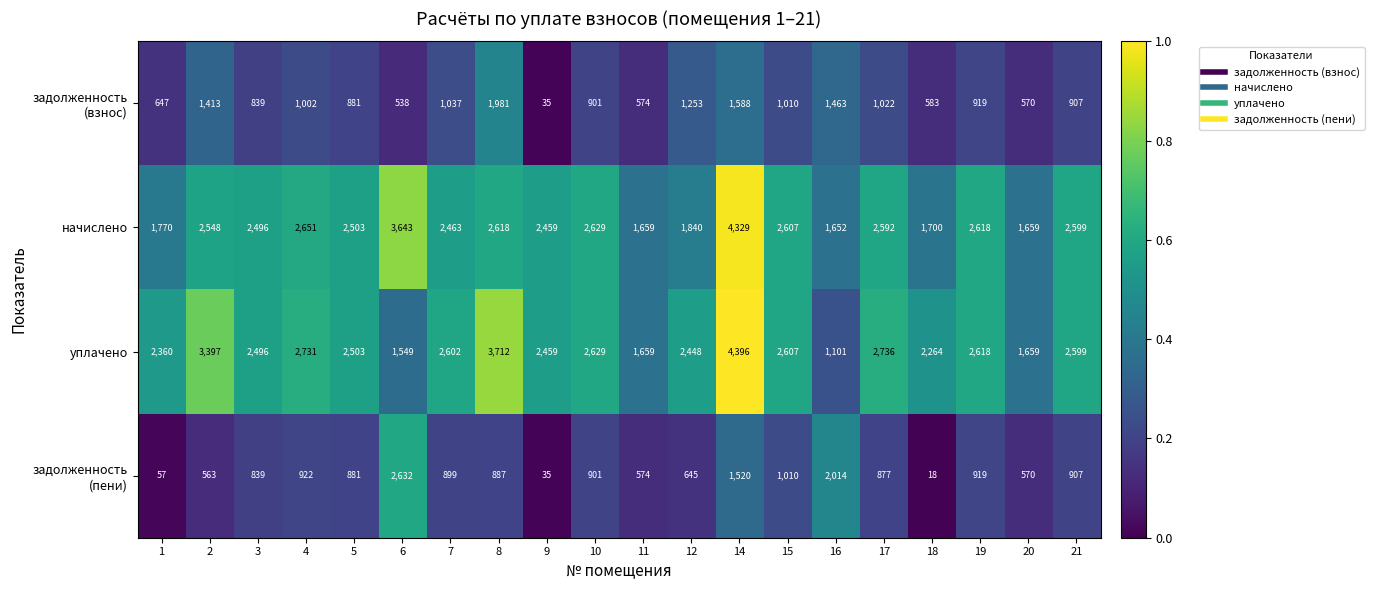

Count the number of categories in the chart.

20